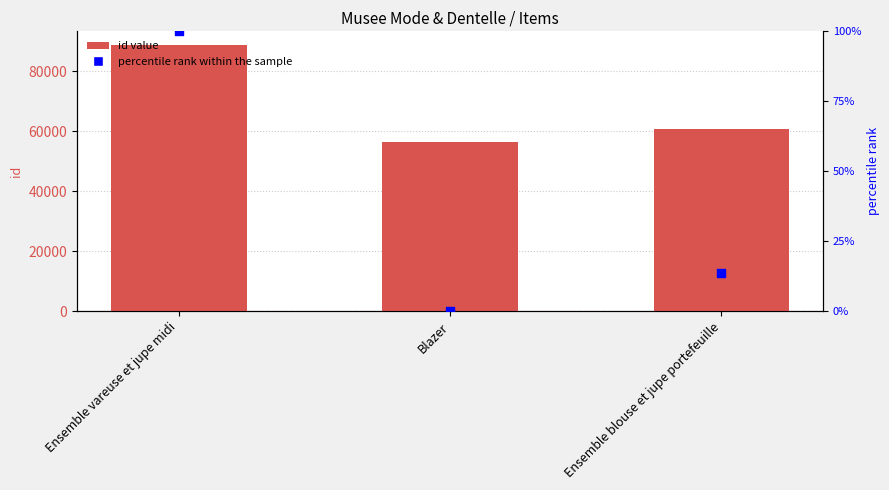

Which series has the largest Y range (max minus min)?

id